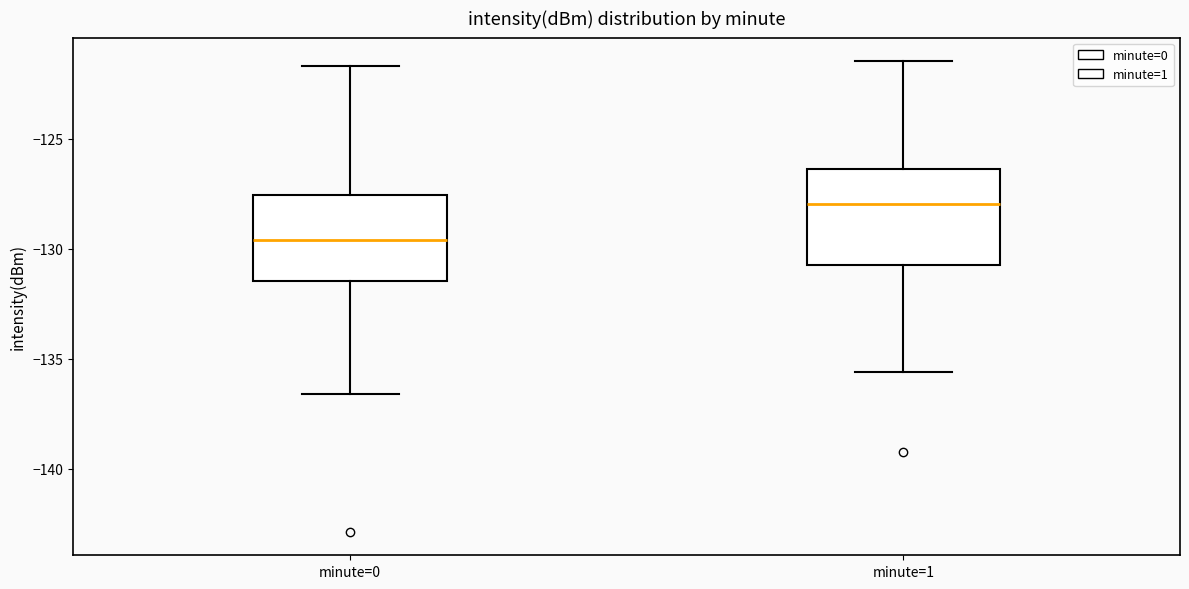

Which box's median line is the lowest?

minute=0